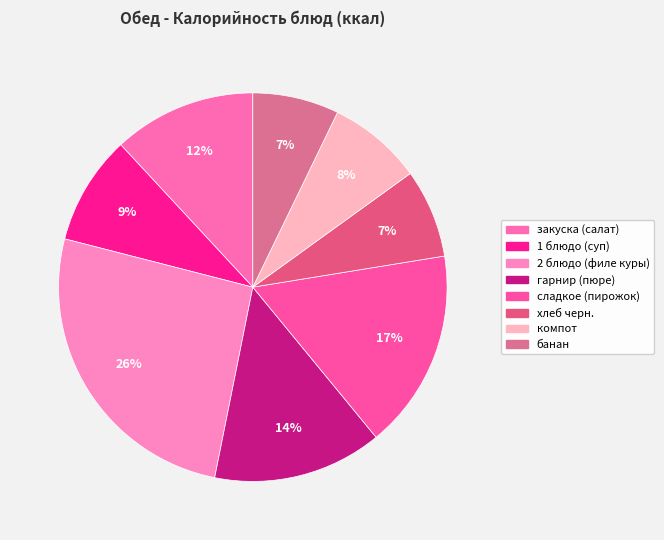

How many slices are in this pie chart?

8